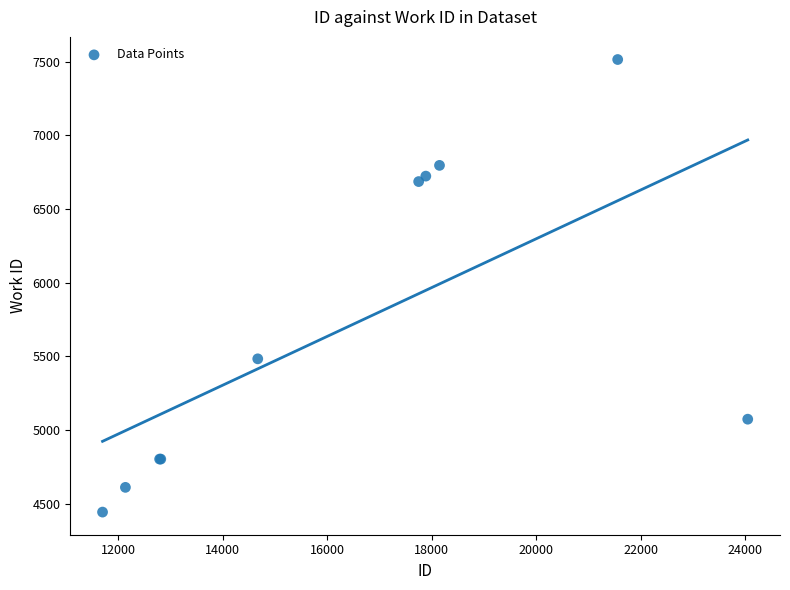

What Y value in the scatter plot is closest to 5979?

5483